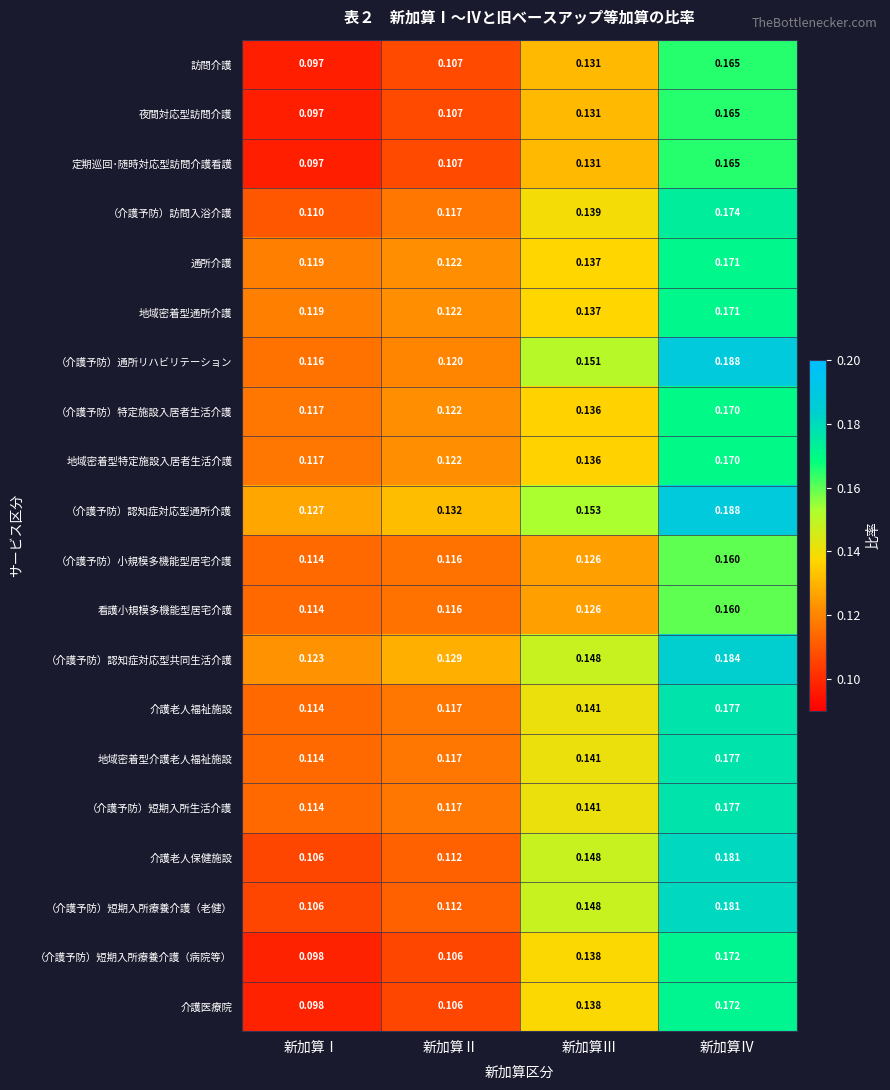

Which category has the lowest value in the （介護予防）短期入所療養介護（老健） series?

新加算Ⅰ